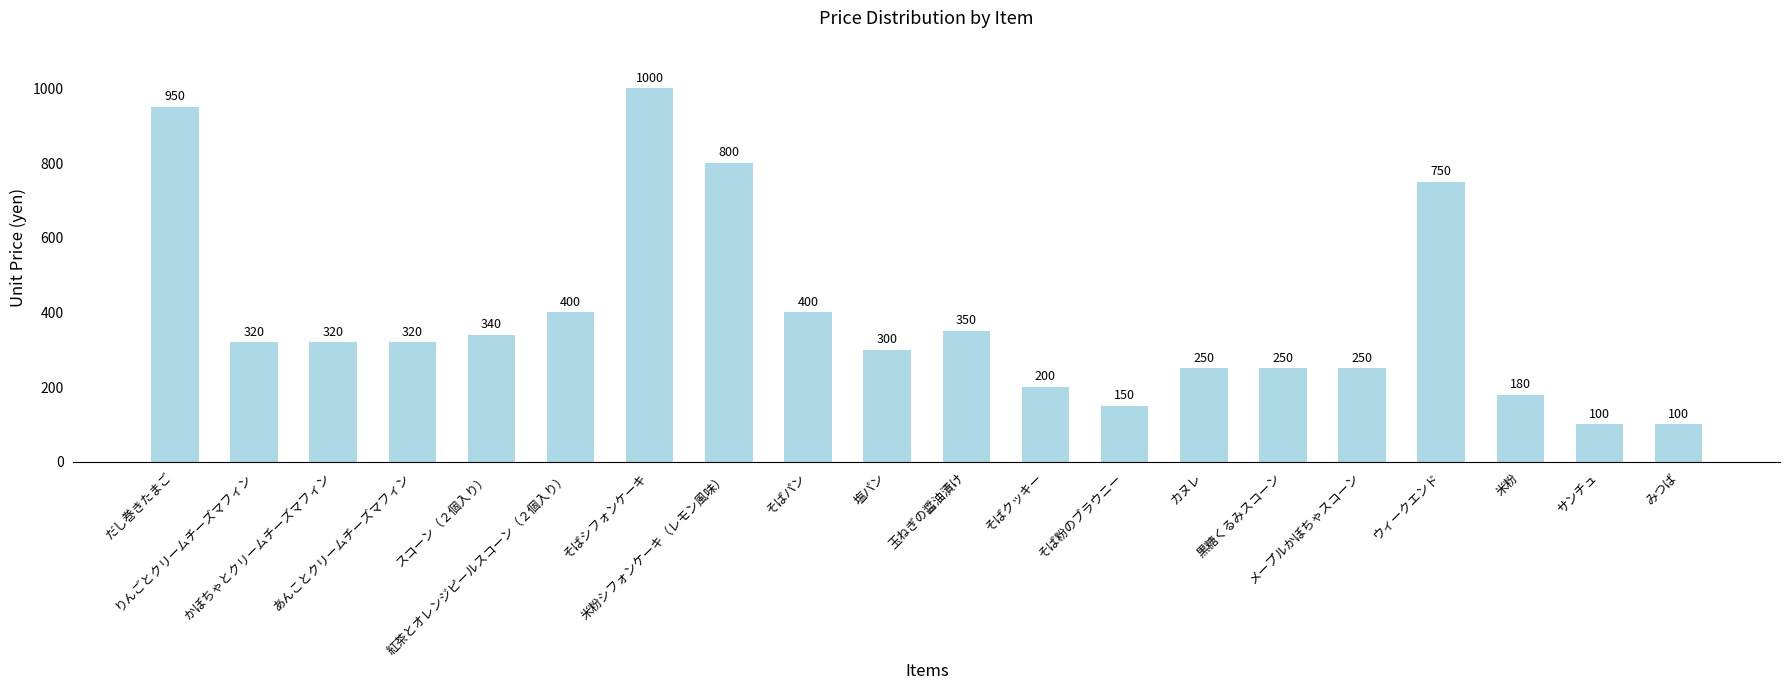

What is the difference between the second highest and minimum values?

850